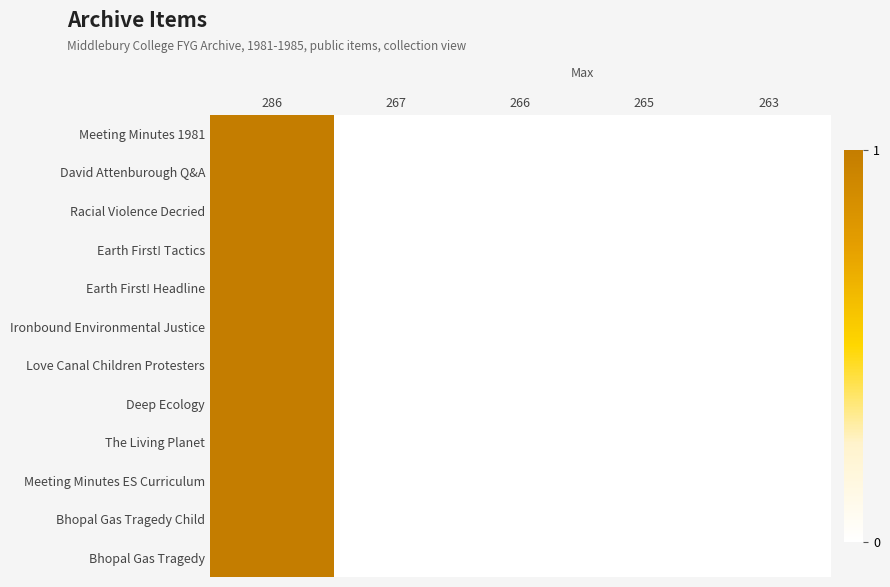

Reading left to right, extract all data points from this chart.

Meeting Minutes 1981: 286=1	267=0	266=0	265=0	263=0
David Attenburough Q&A: 286=1	267=0	266=0	265=0	263=0
Racial Violence Decried: 286=1	267=0	266=0	265=0	263=0
Earth First! Tactics: 286=1	267=0	266=0	265=0	263=0
Earth First! Headline: 286=1	267=0	266=0	265=0	263=0
Ironbound Environmental Justice: 286=1	267=0	266=0	265=0	263=0
Love Canal Children Protesters: 286=1	267=0	266=0	265=0	263=0
Deep Ecology: 286=1	267=0	266=0	265=0	263=0
The Living Planet: 286=1	267=0	266=0	265=0	263=0
Meeting Minutes ES Curriculum: 286=1	267=0	266=0	265=0	263=0
Bhopal Gas Tragedy Child: 286=1	267=0	266=0	265=0	263=0
Bhopal Gas Tragedy: 286=1	267=0	266=0	265=0	263=0